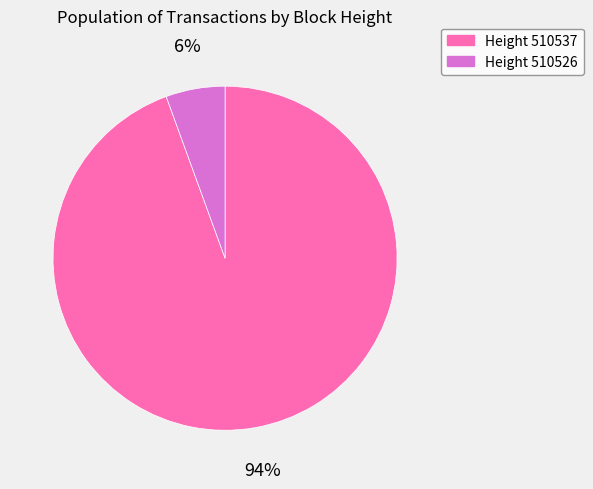

Does any single category account for the majority?

Yes